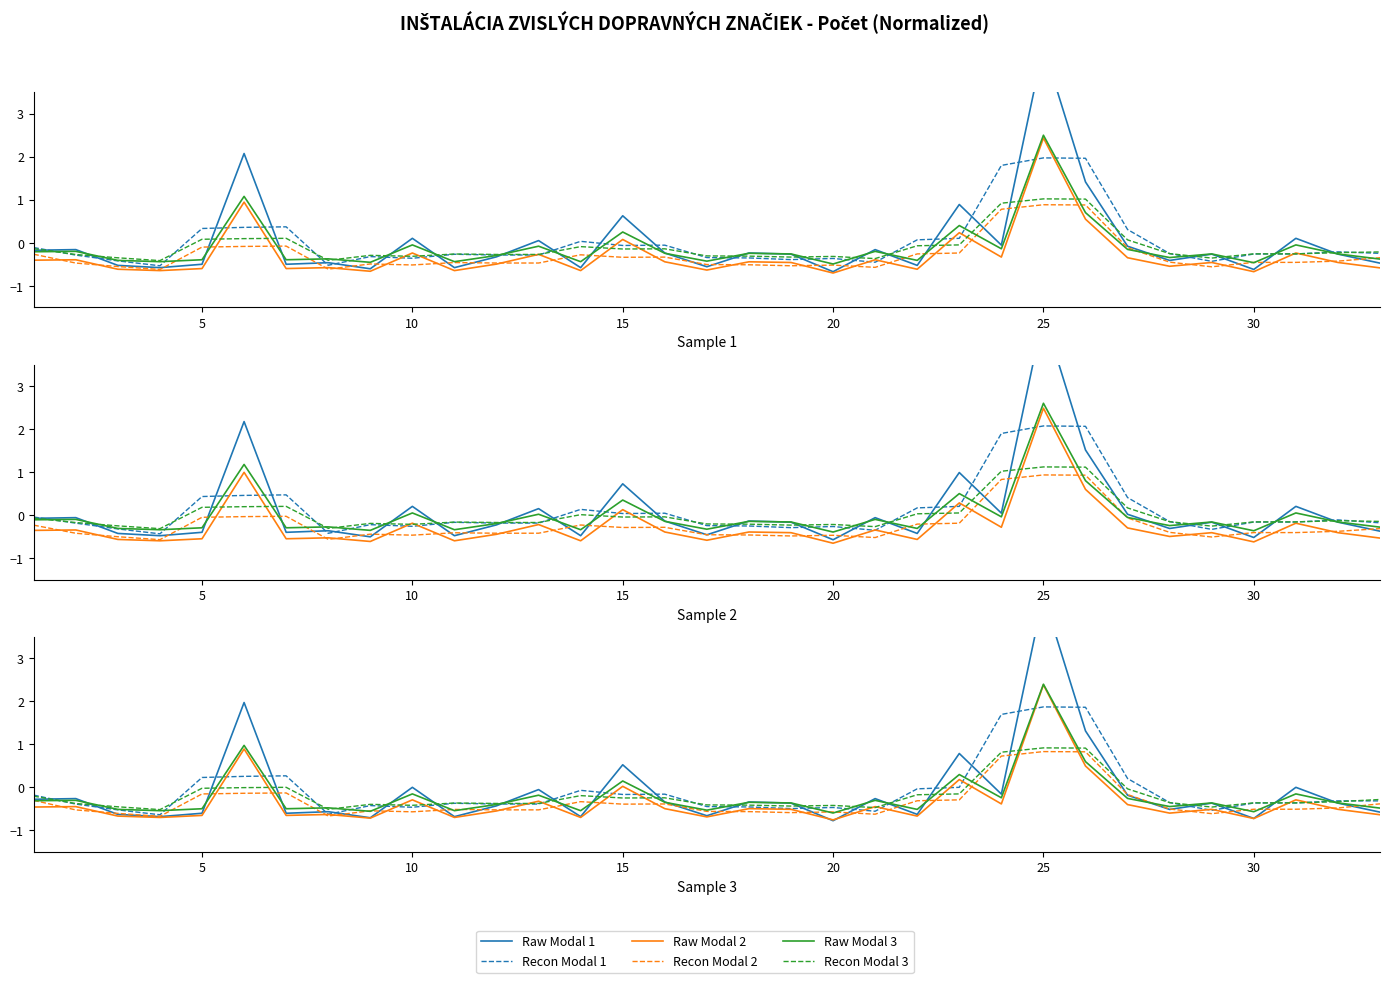

How many data points in Raw Modal 2 are above 0?

5